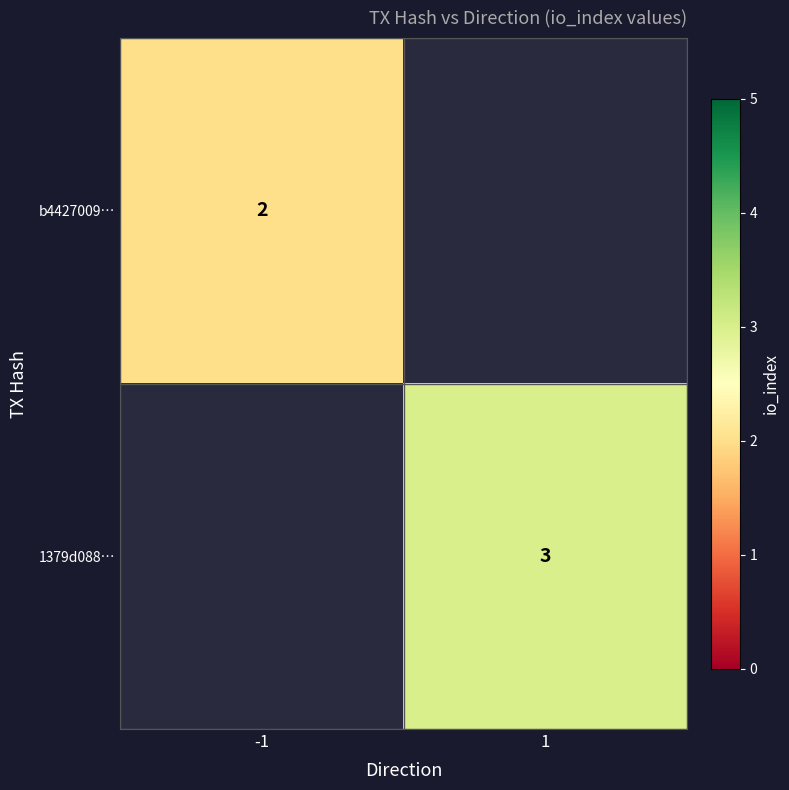

The value of 1379d088… at 1 is 2. True or false?

False